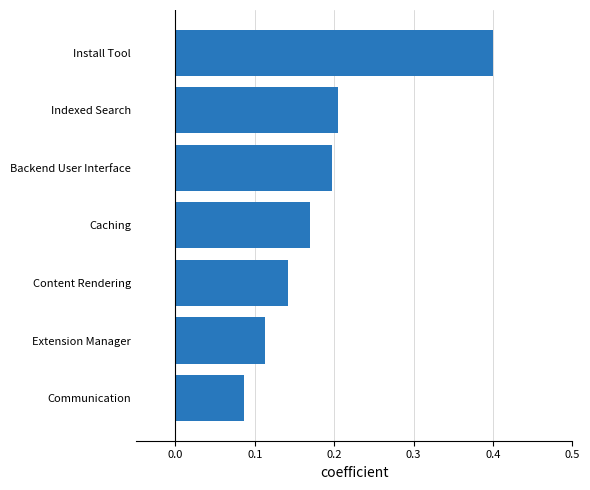

What is the difference between the maximum and minimum values?

0.3